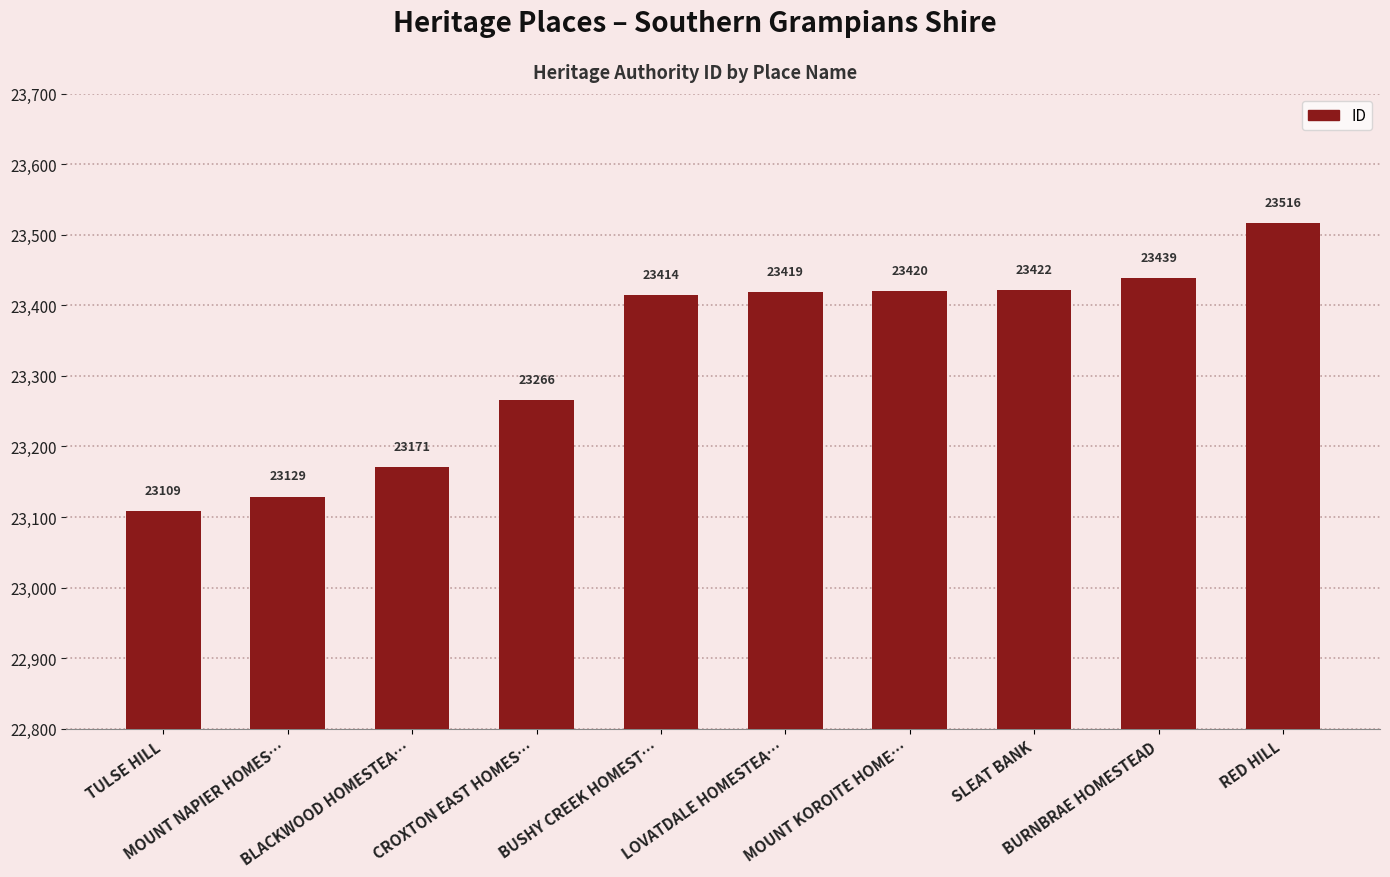

Approximately how many times larger is the value at BUSHY CREEK HOMEST… compared to MOUNT NAPIER HOMES…?

1.0